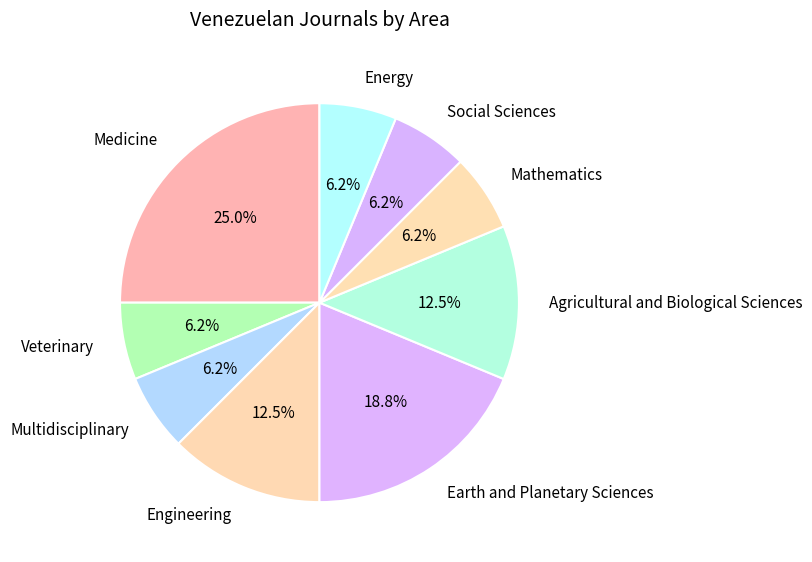

Does Multidisciplinary account for over 50% of the chart?

No